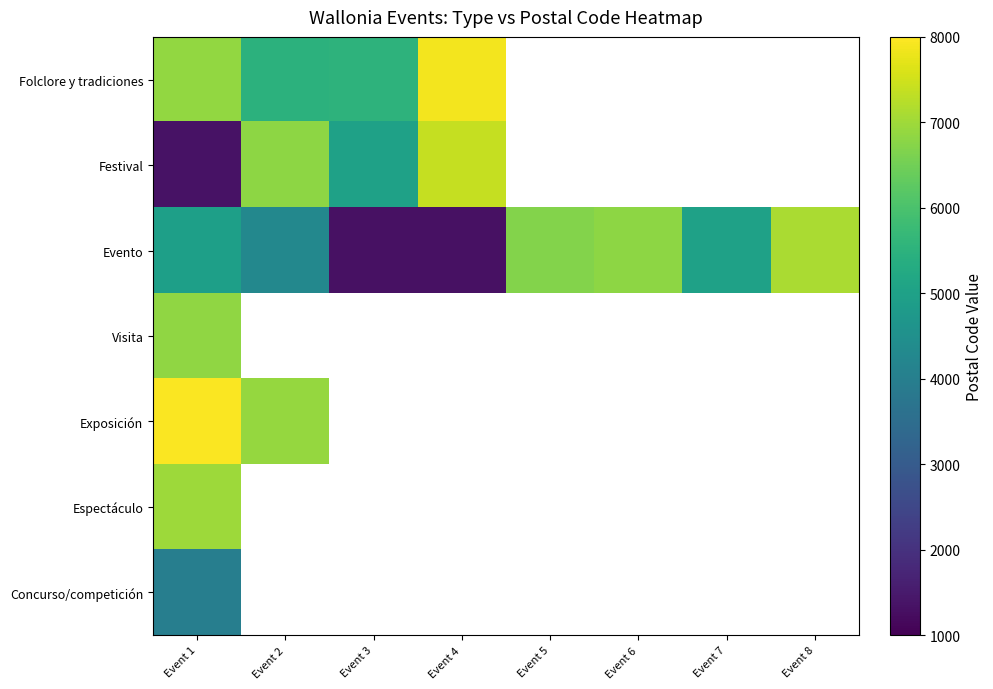

Is the value of Evento at Event 7 greater than the value of Espectáculo at Event 7?

No